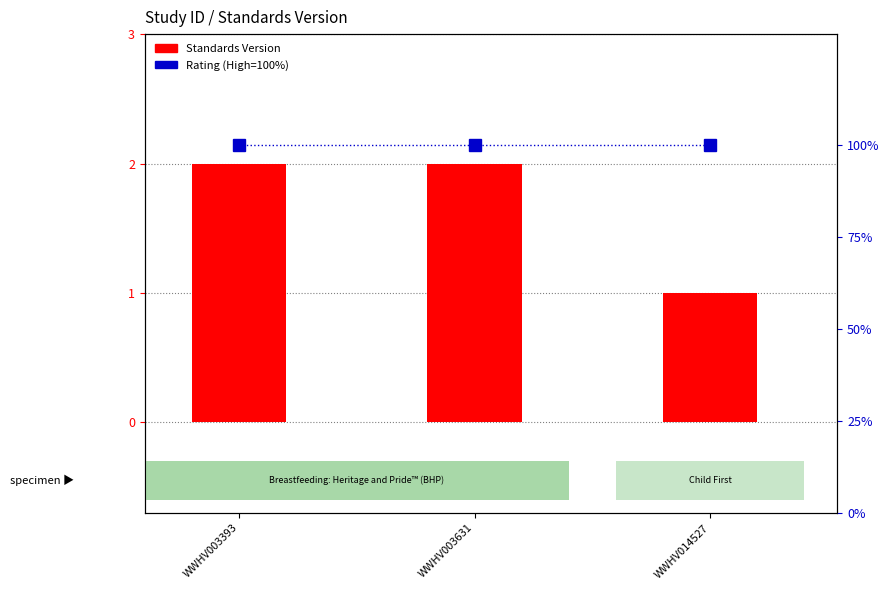

Which has a higher value, WWHV003393 or WWHV014527?

WWHV003393